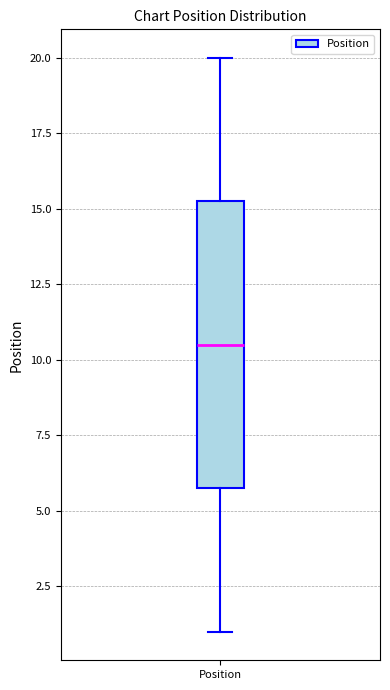

Read this box plot against the y-axis: the position of the median line, the range covered by the box, and the ends of both whiskers. The values are not printed on the chart, so give them approximately, as read against the axis.

median 10.5, box 6.0 to 15.5, whiskers 1.0 to 20.0